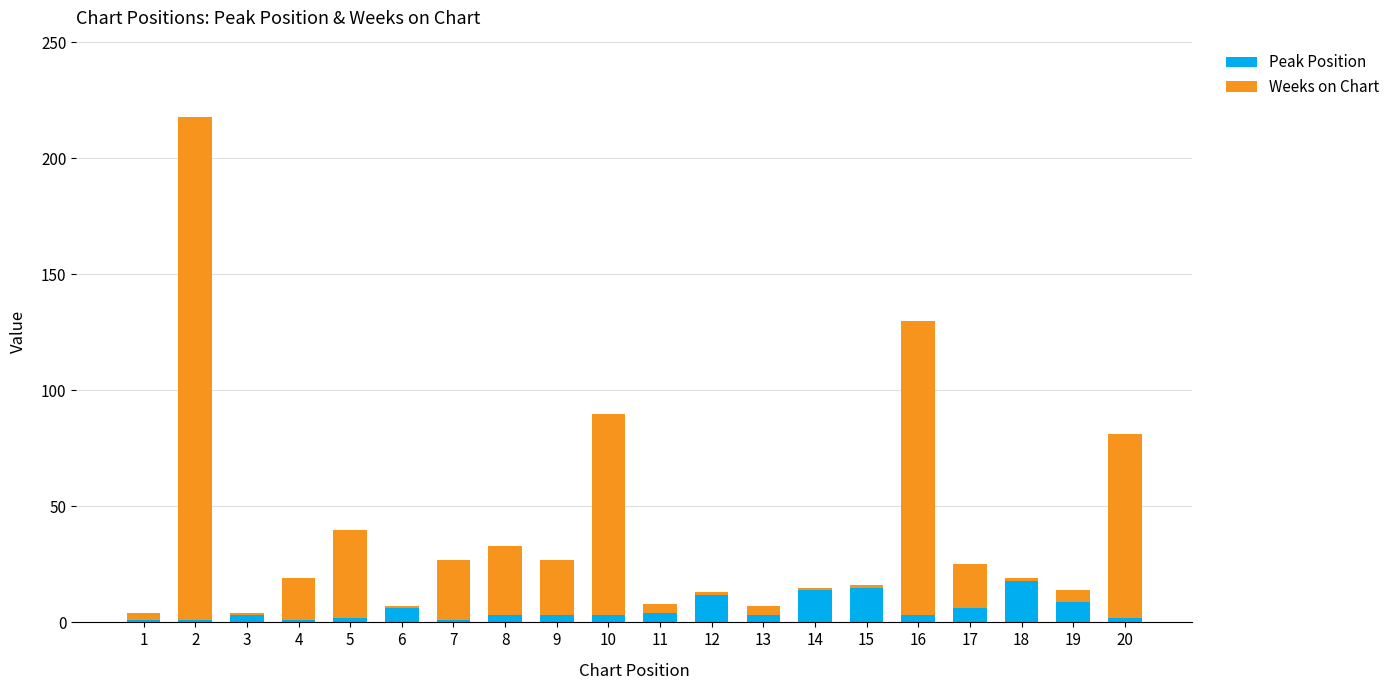

The value of Peak Position at 6 is 6. True or false?

True